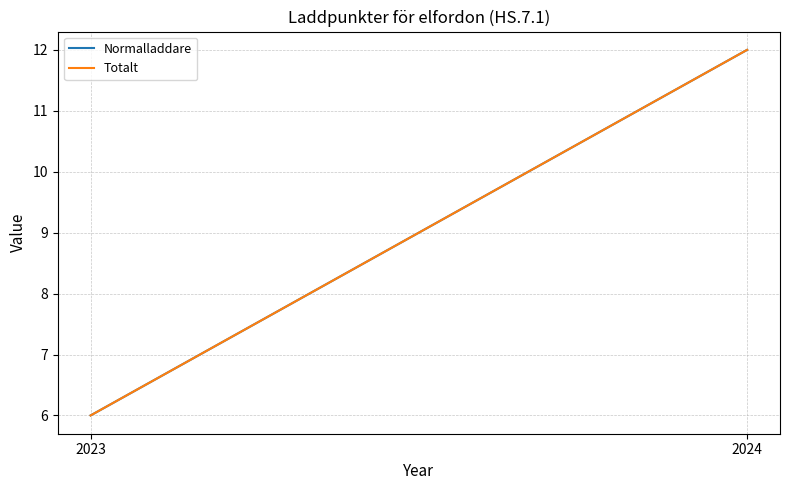

At which category is the sum across all series the highest?

2024